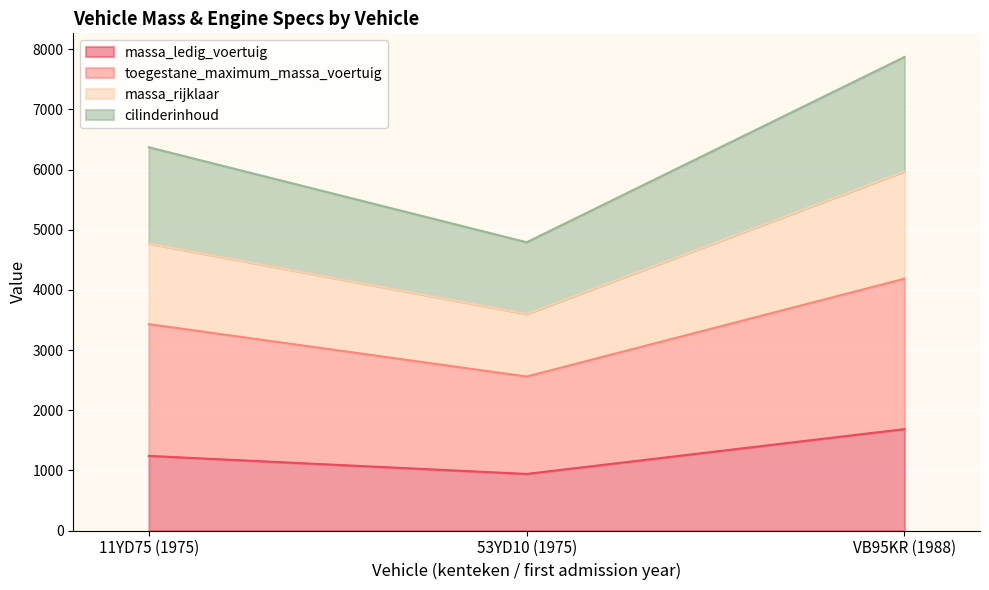

True or false: massa_ledig_voertuig has a value of 778 at 11YD75 (1975).

False